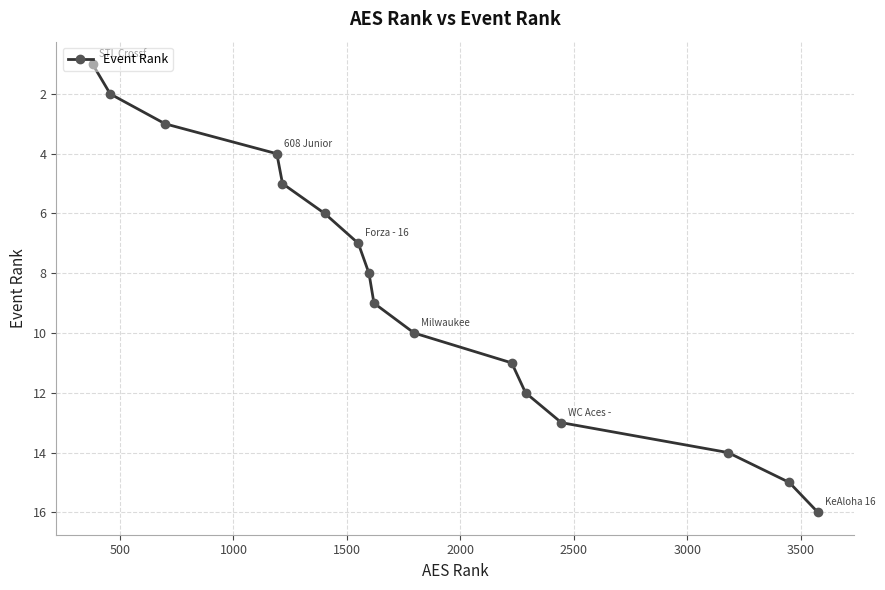

What is the difference between the second highest and minimum values?

14